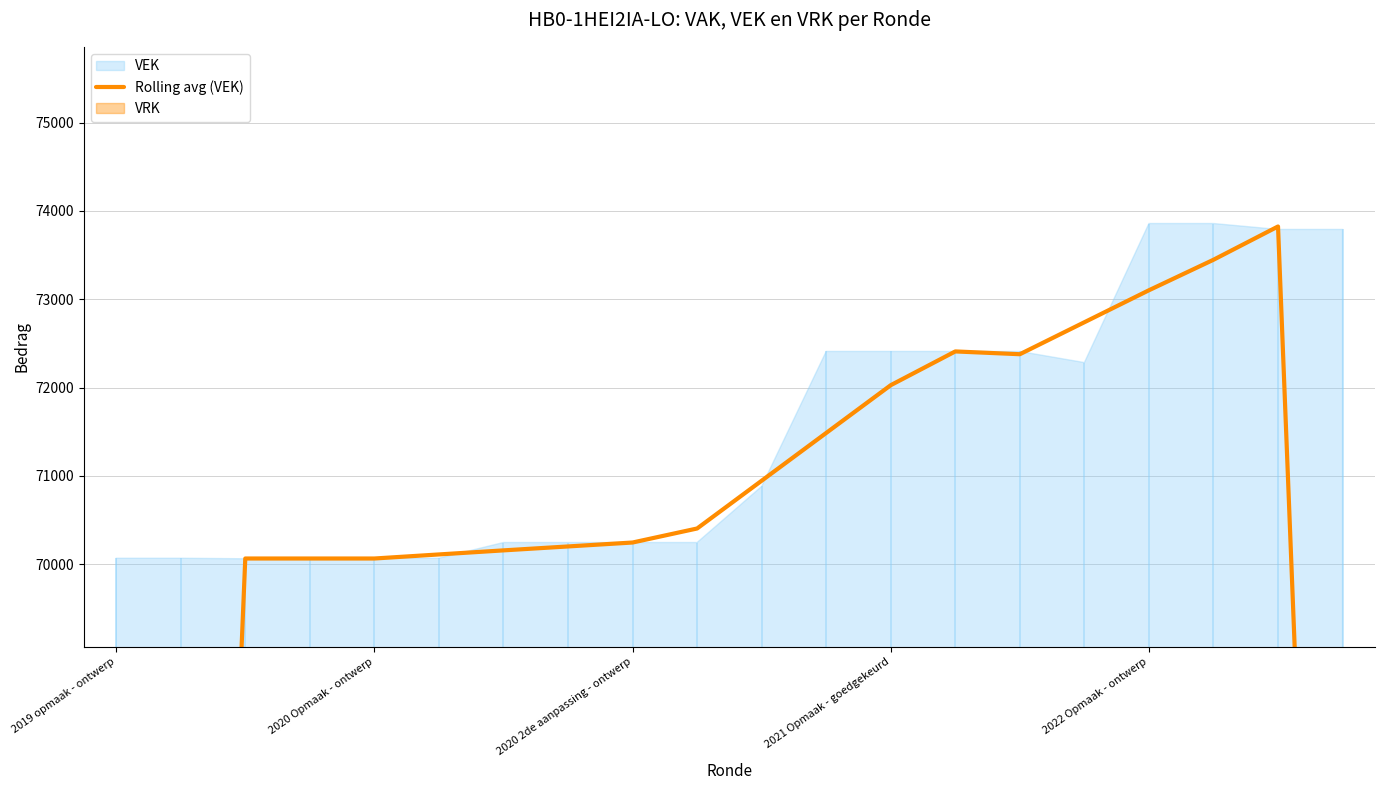

At which category does the data reach its first local valley?

14